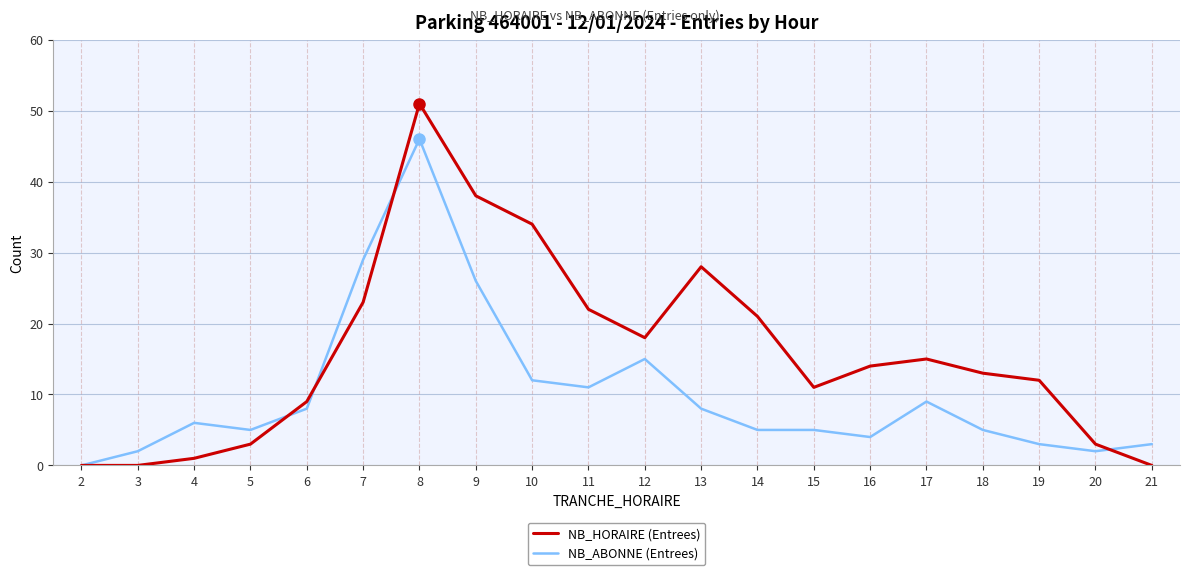

What are all the series names shown in the legend?

NB_HORAIRE (Entrees), NB_ABONNE (Entrees)